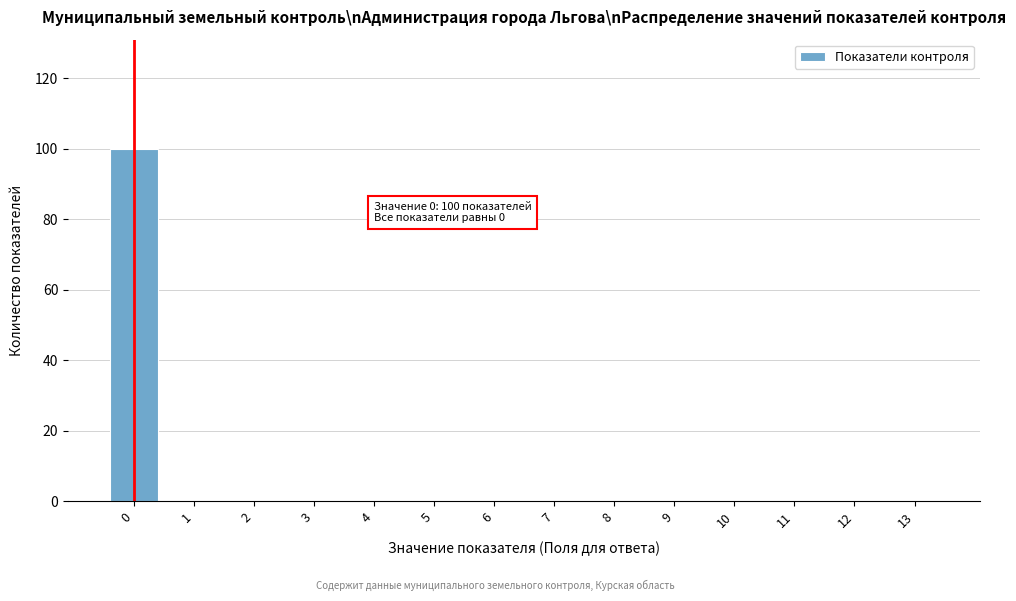

Reading left to right, list all the values displayed in this chart.

0=100	1=0	2=0	3=0	4=0	5=0	6=0	7=0	8=0	9=0	10=0	11=0	12=0	13=0